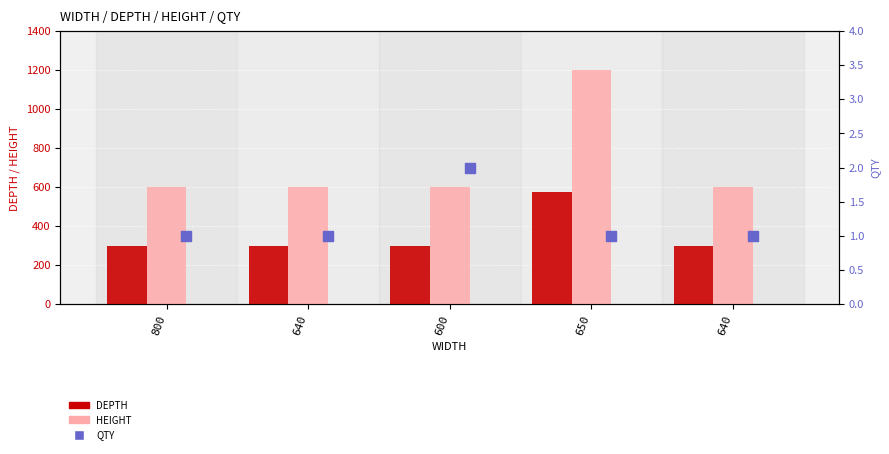

Which series has the largest total across all categories?

HEIGHT